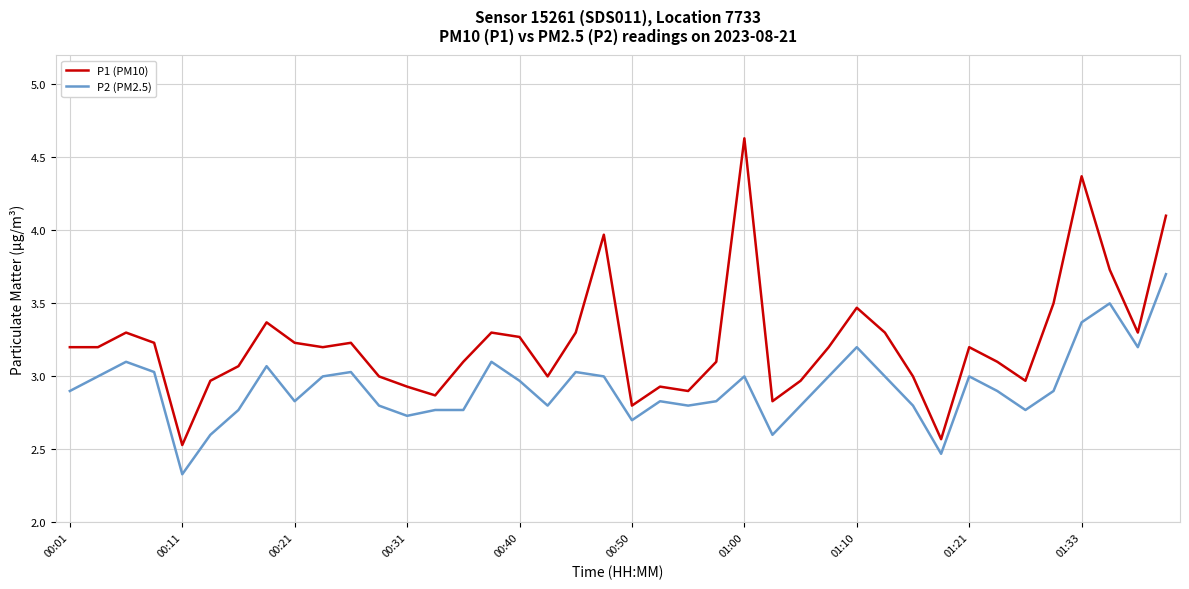

What is the difference between the maximum and minimum values in the P2 (PM2.5) series?

1.4